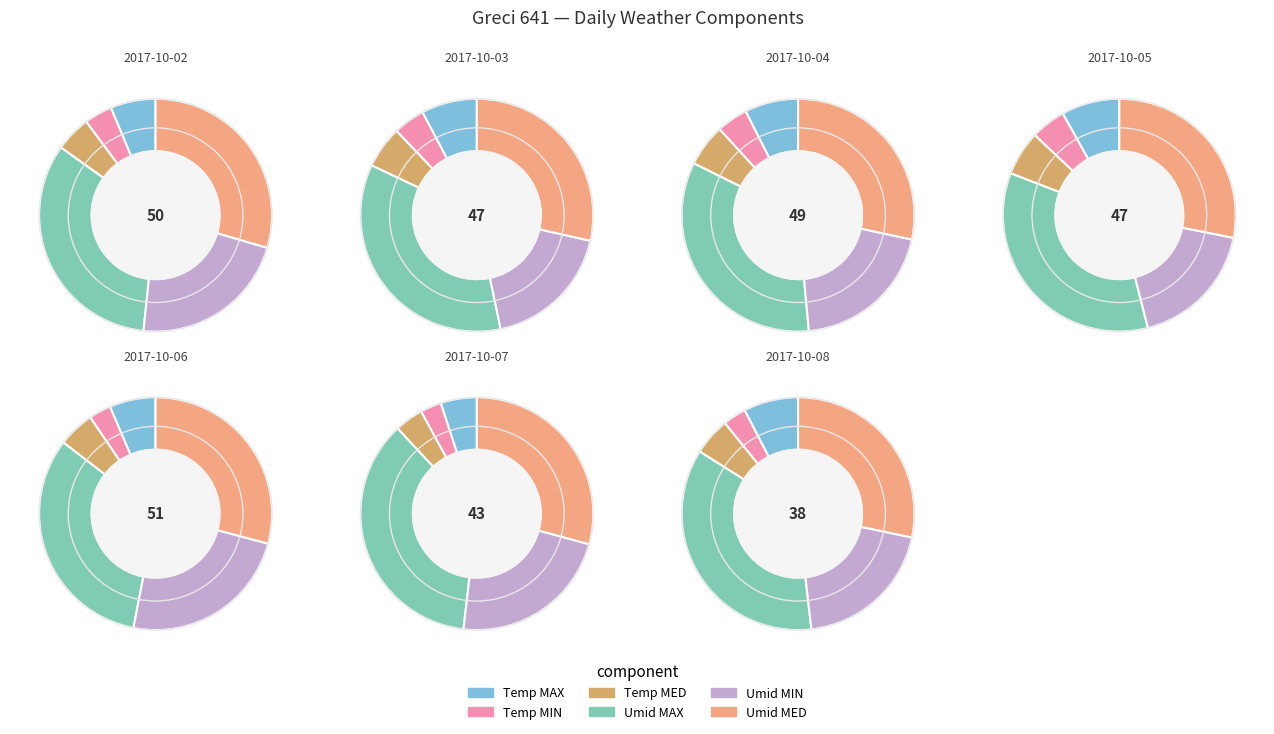

The 2017-10-05 slice represents 15% of the pie. True or false?

True